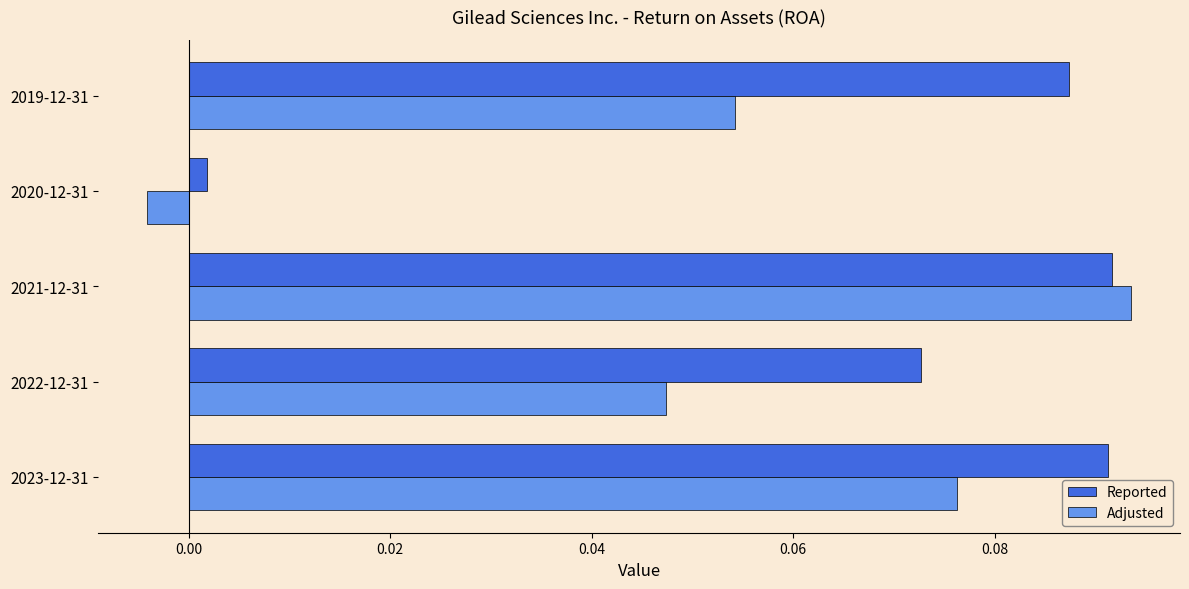

How many values in the Adjusted series are below 0?

1